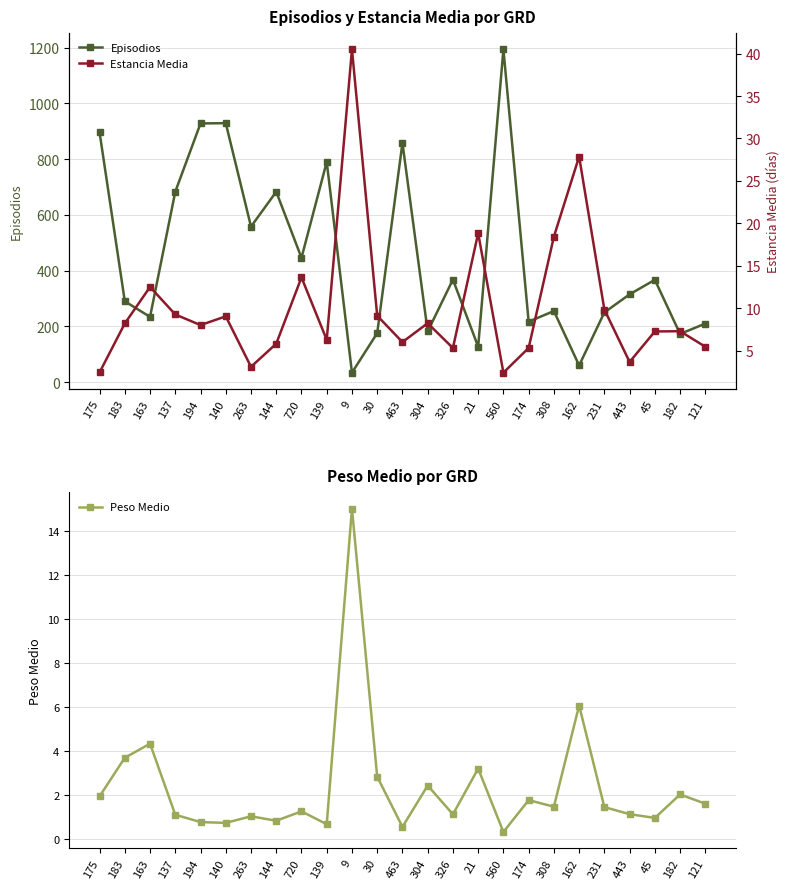

At which label does Estancia Media reach its peak?

9